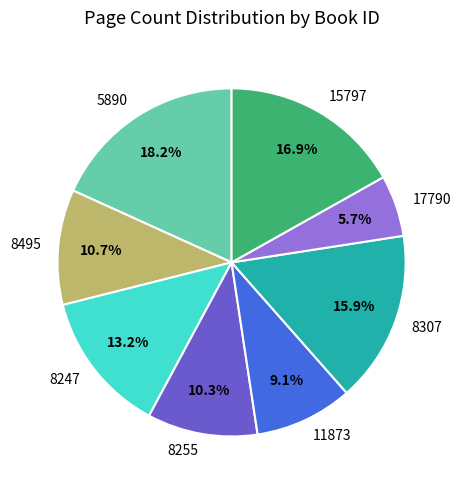

Which has a higher value, 17790 or 8247?

8247